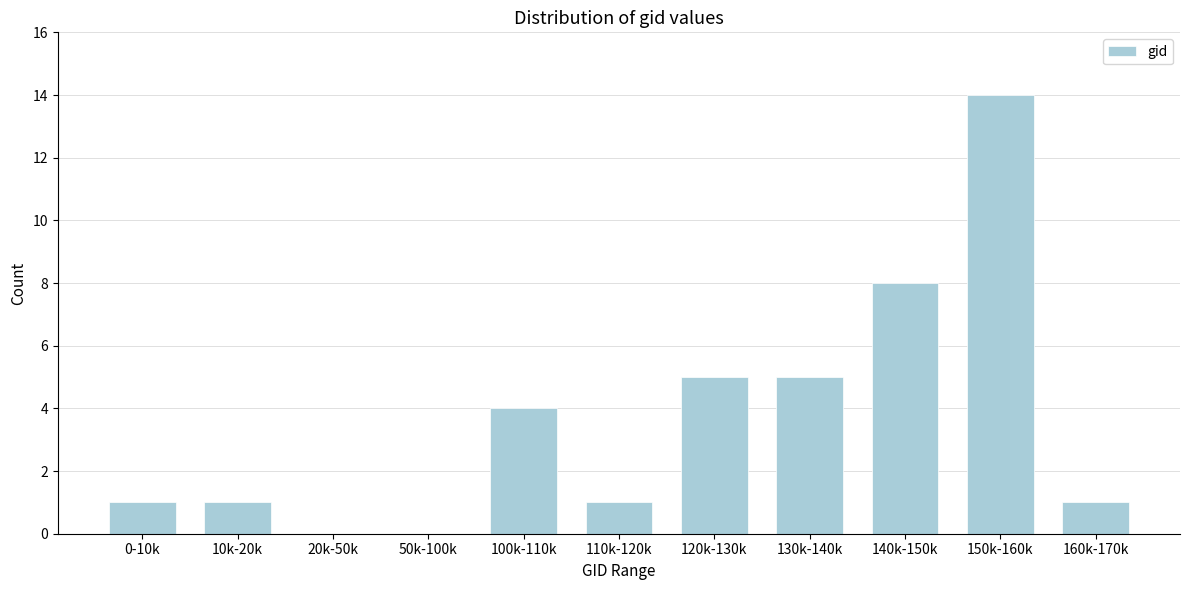

Reading right to left, what are all the values shown in this chart?

160k-170k=1	150k-160k=14	140k-150k=8	130k-140k=5	120k-130k=5	110k-120k=1	100k-110k=4	50k-100k=0	20k-50k=0	10k-20k=1	0-10k=1